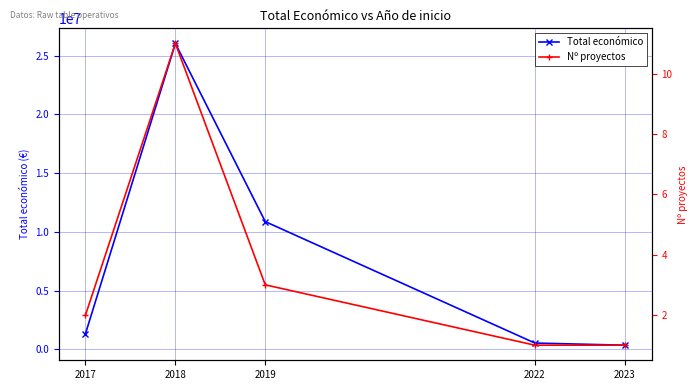

Read the Nº proyectos value at 2018, to the nearest 10.

10